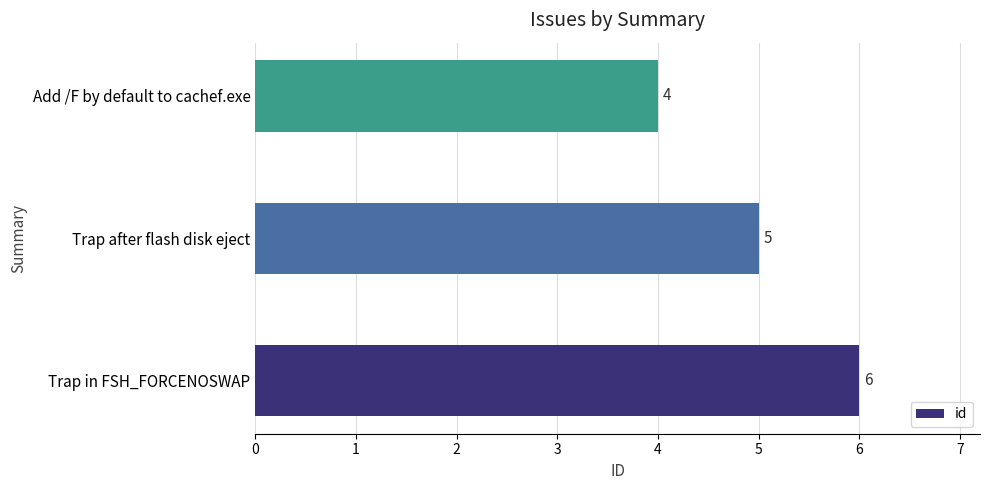

True or false: the data shows 3 at Trap in FSH_FORCENOSWAP.

False